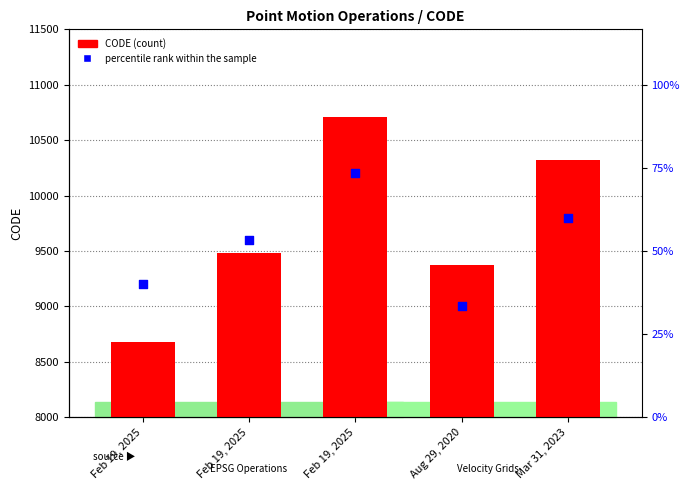

What are all the series names shown in the legend?

CODE, percentile rank within the sample